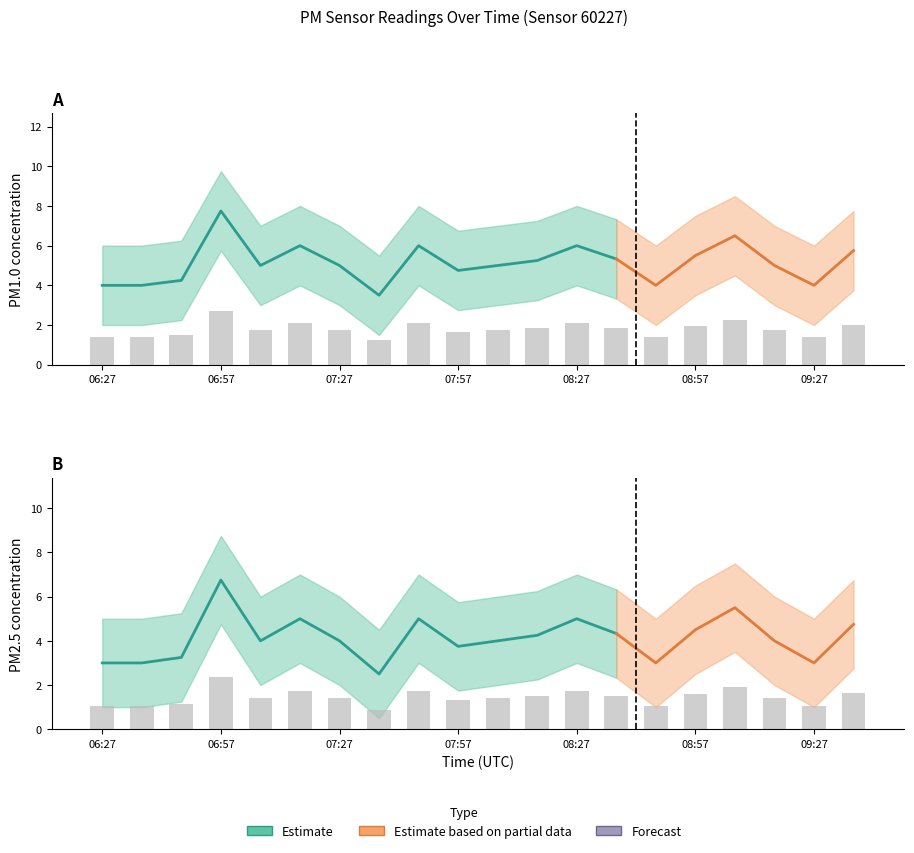

Which series has the largest total across all categories?

P1